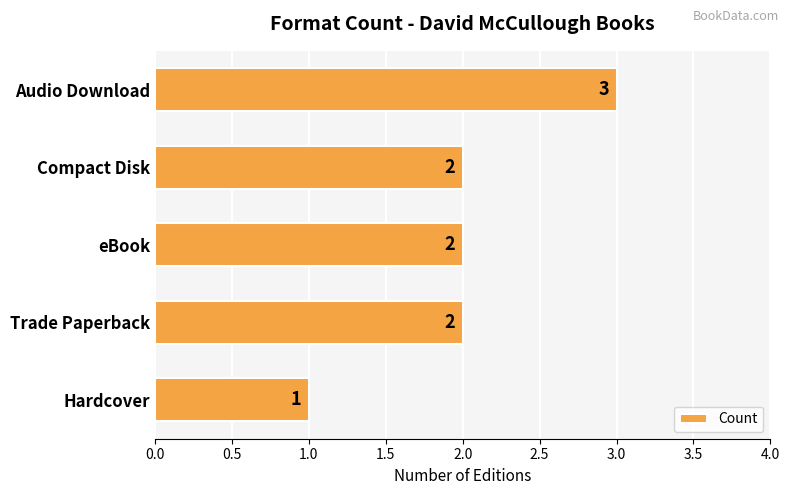

What is the change in value from Hardcover to Compact Disk?

+1